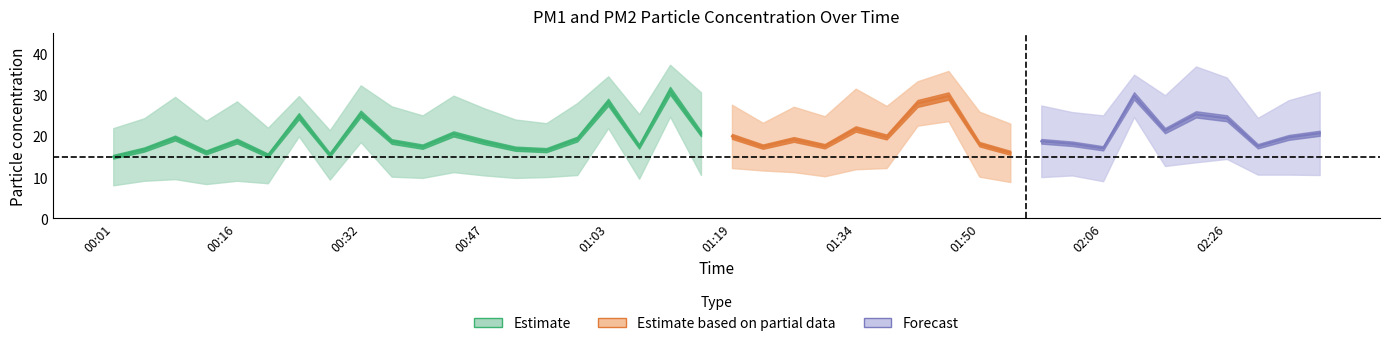

True or false: P1 and P2 cross at least once.

False